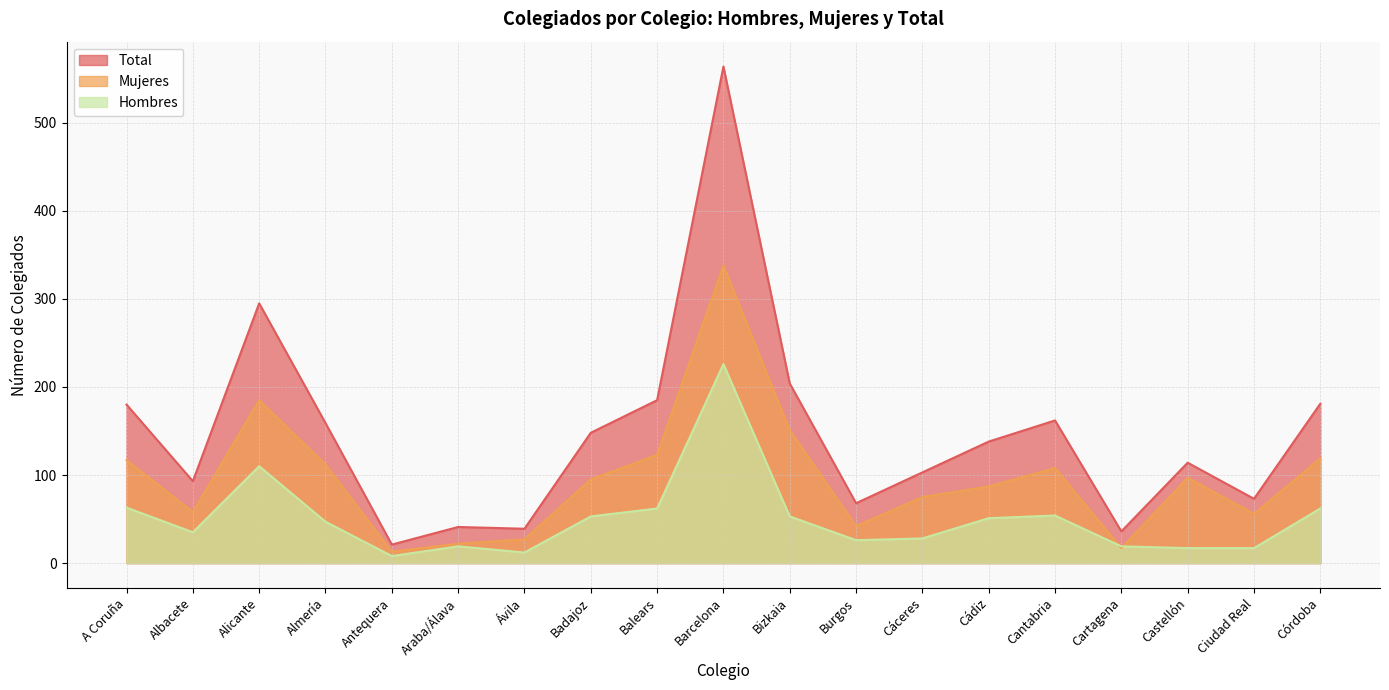

True or false: Hombres has a value of 12 at Ávila.

True